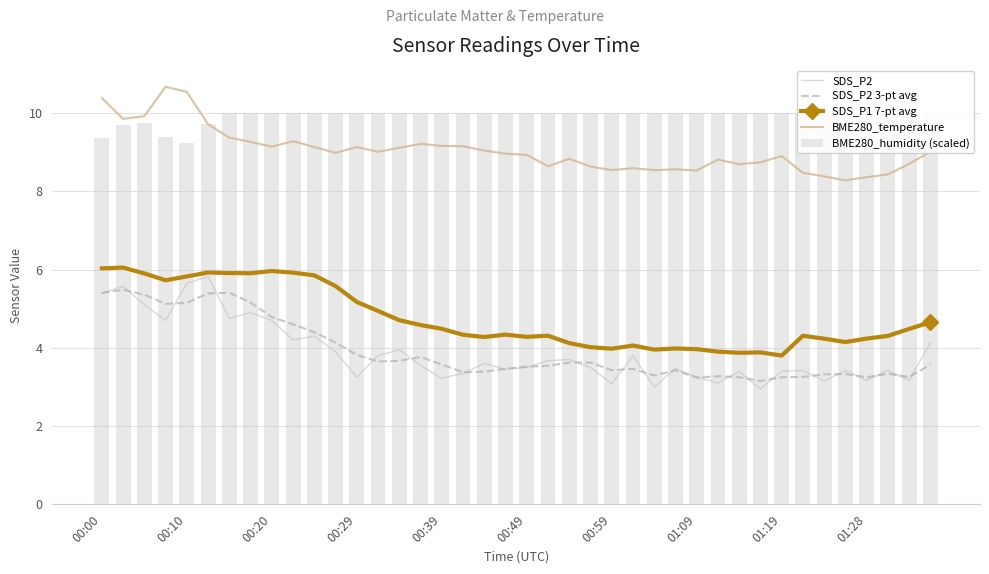

What is the difference between the maximum and minimum values in the SDS_P2 3-pt avg series?

2.3